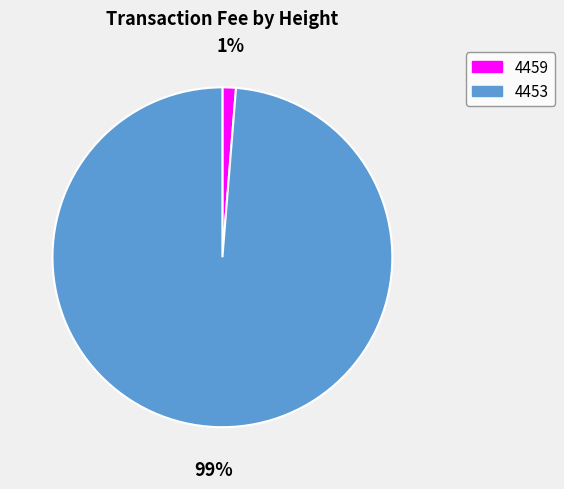

To the nearest percent, what portion does 4453 represent?

99%